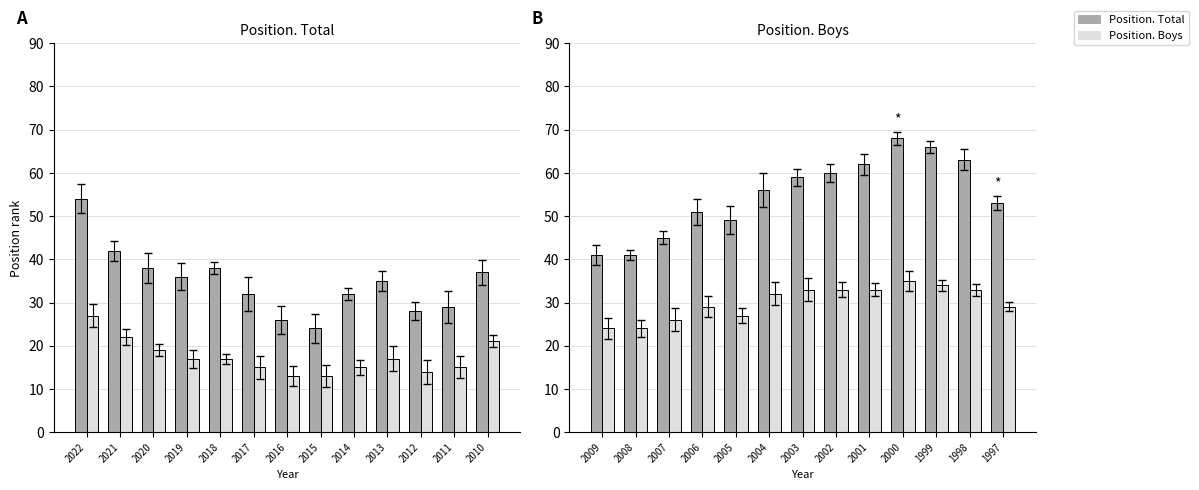

What are all the series names shown in the legend?

Position. Total, Position. Boys